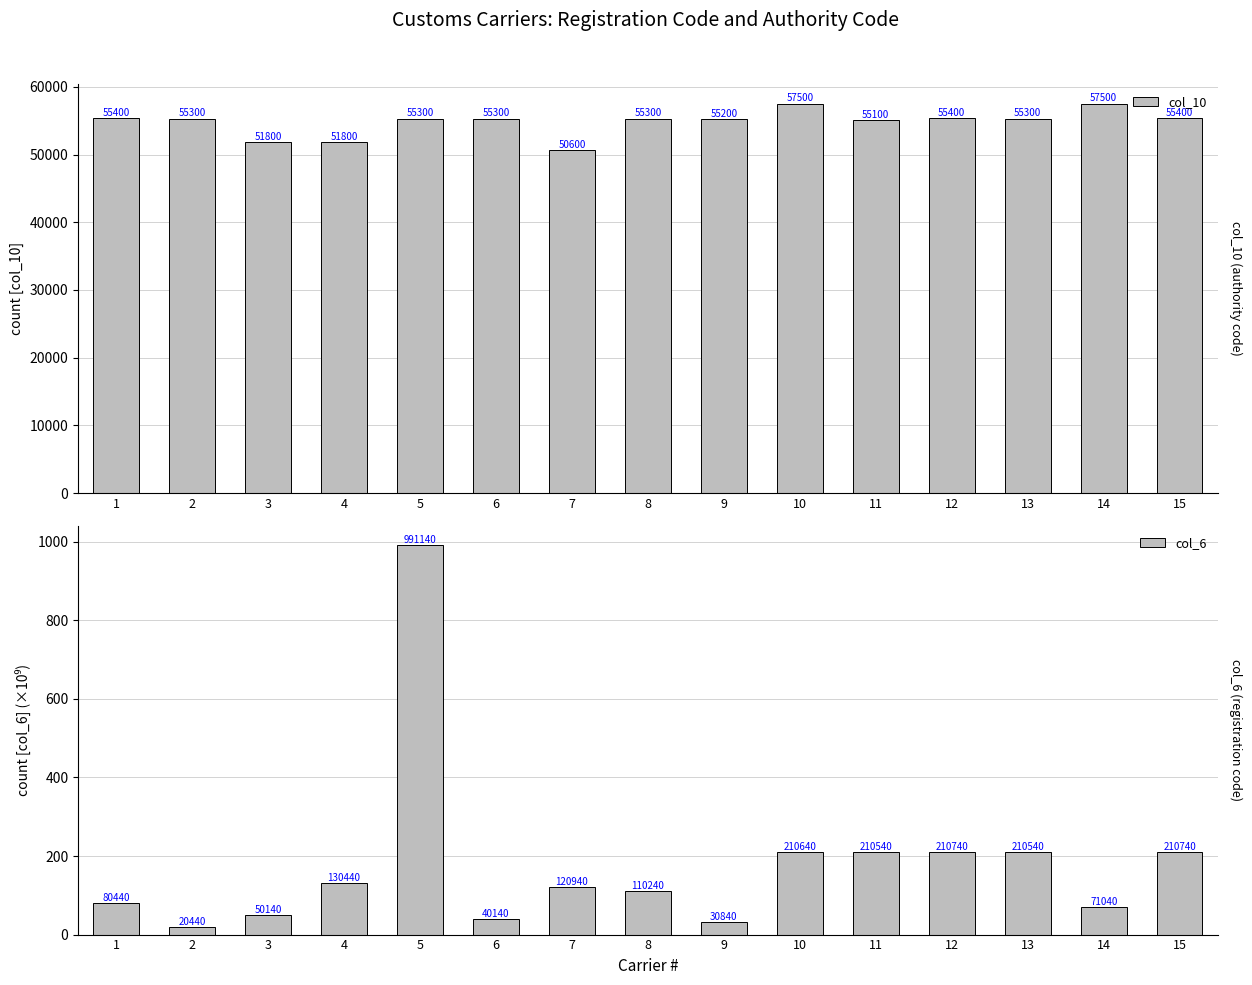

What is the value of the col_10 bar at the 5th from the left?

55300